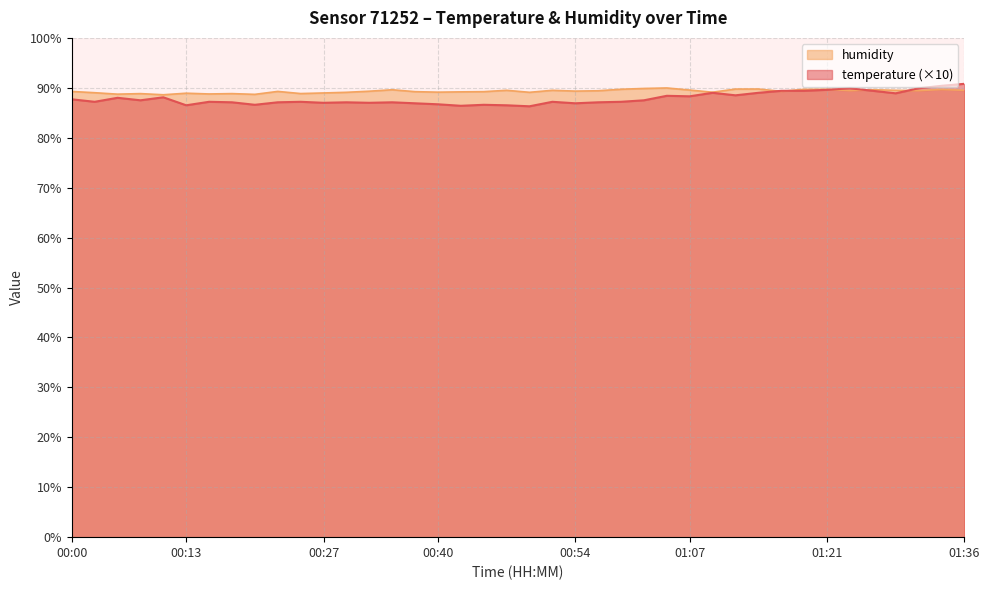

How many series are shown in this chart?

2